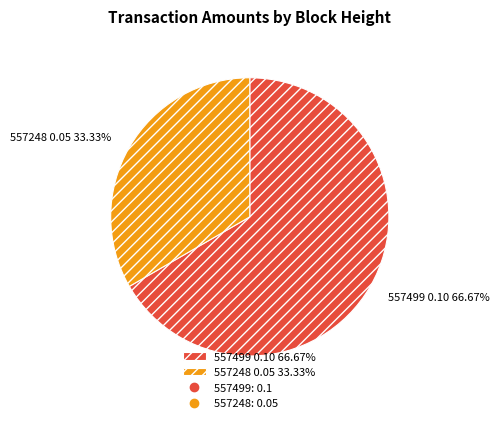

How many slices are in this pie chart?

2